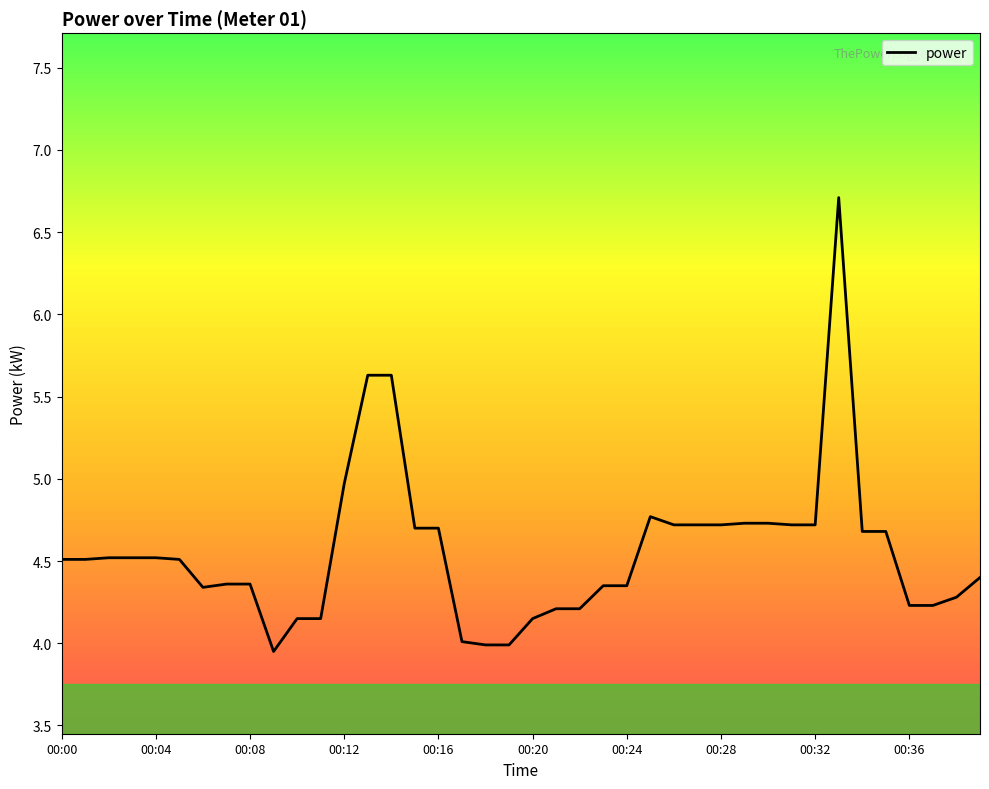

What is the greatest value displayed?

6.7